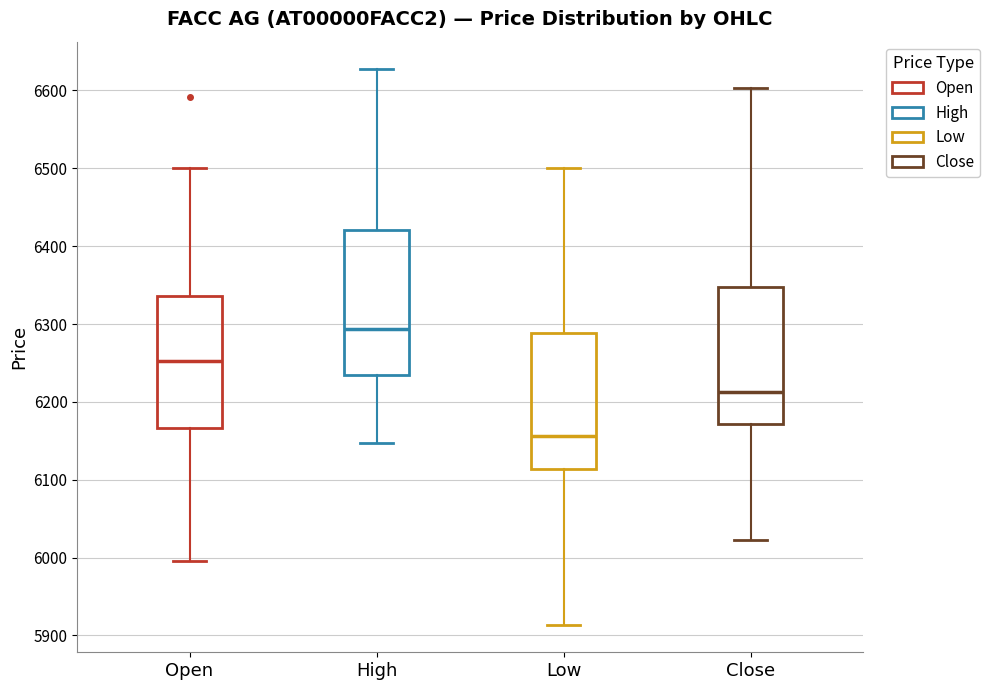

Where does the upper whisker of the box for Close end on the y-axis? The values are not printed on the chart, so give them approximately, as read against the axis.

6600